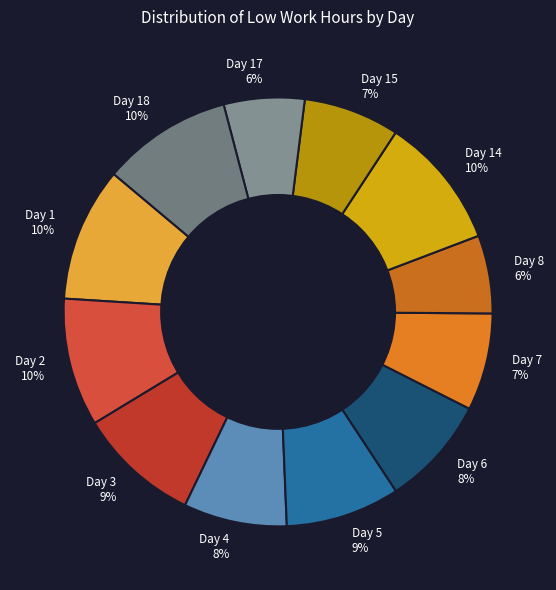

Combined, do Day 5 9% and Day 17 6% account for over 50%?

No